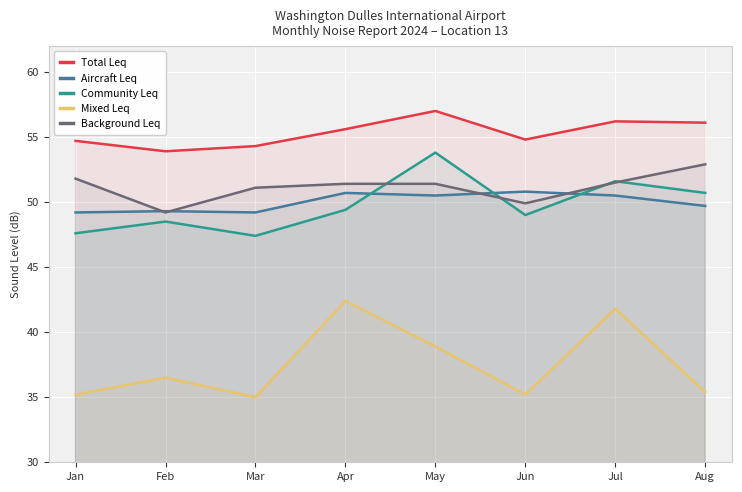

Read the Community Leq value at Aug.

50.7